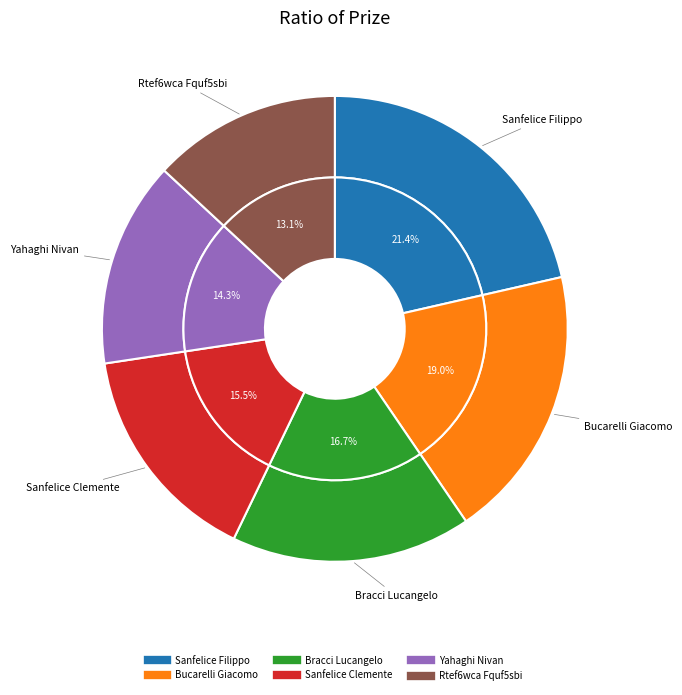

True or false: Bracci Lucangelo accounts for 17% of the total.

True